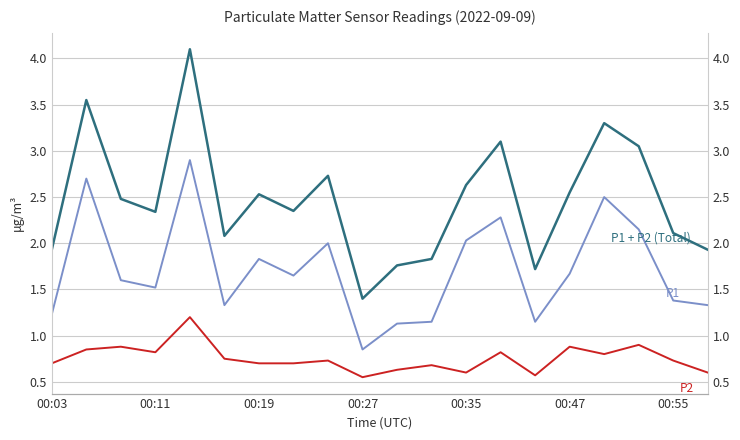

Read the P1 value at 16.

2.5